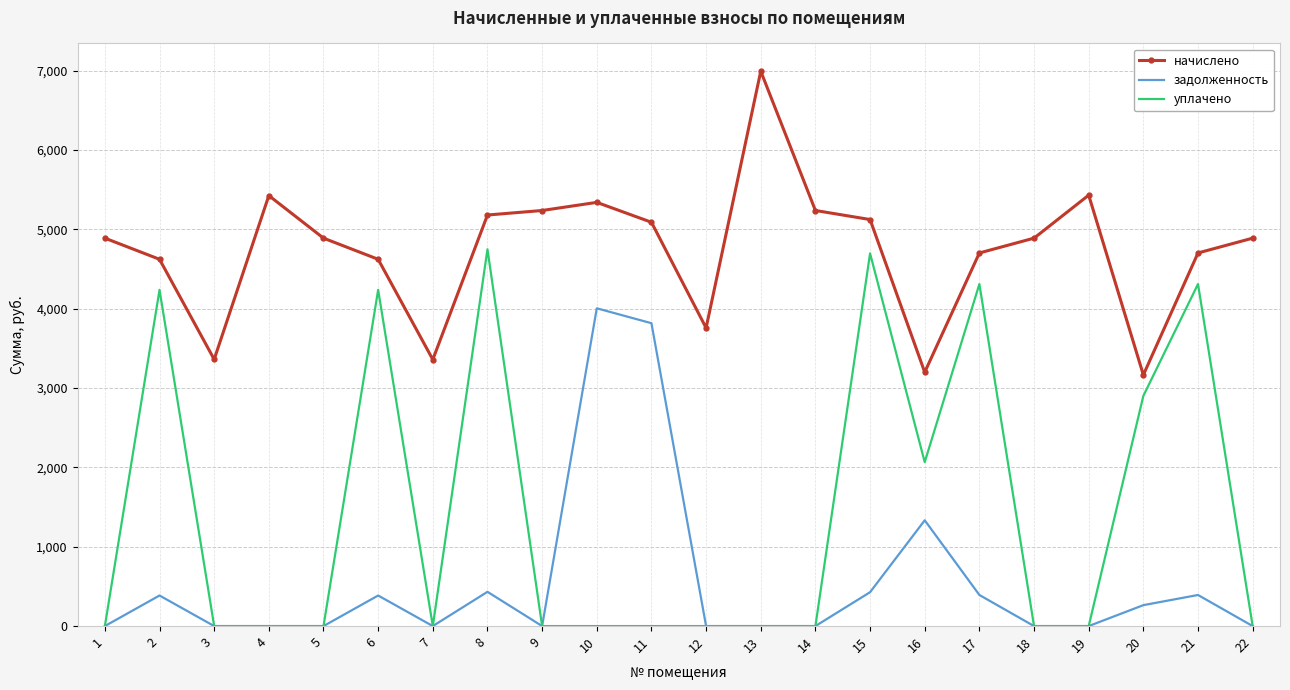

The начислено series shows 5341.0 at 10. True or false?

True